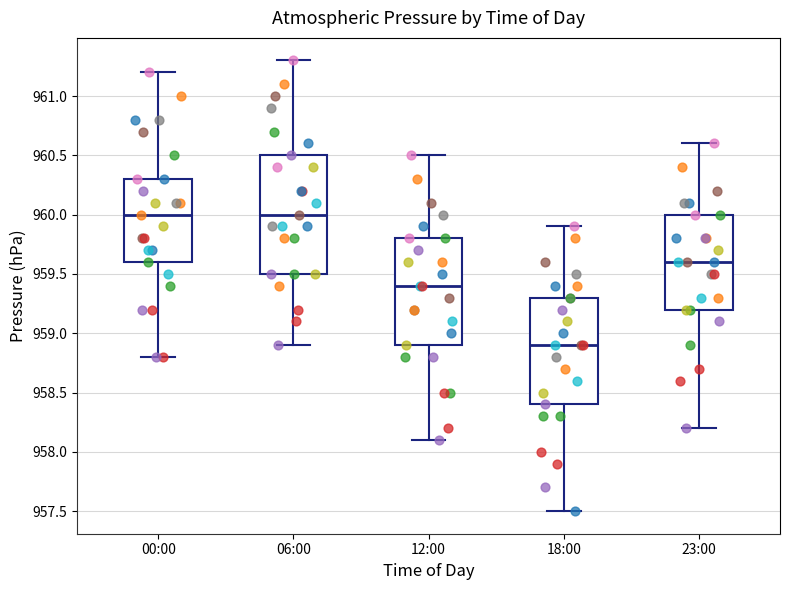

Reading left to right, transcribe this box plot: for each box, give where its median line is, the range the box spans, and where its two whiskers end, as read against the y-axis. The values are not printed on the chart, so give them approximately, as read against the axis.

00:00: median 960.0, box 959.6 to 960.3, whiskers 958.8 to 961.2
06:00: median 960.0, box 959.5 to 960.5, whiskers 958.9 to 961.3
12:00: median 959.4, box 958.9 to 959.8, whiskers 958.1 to 960.5
18:00: median 958.9, box 958.4 to 959.3, whiskers 957.5 to 959.9
23:00: median 959.6, box 959.2 to 960.0, whiskers 958.2 to 960.6